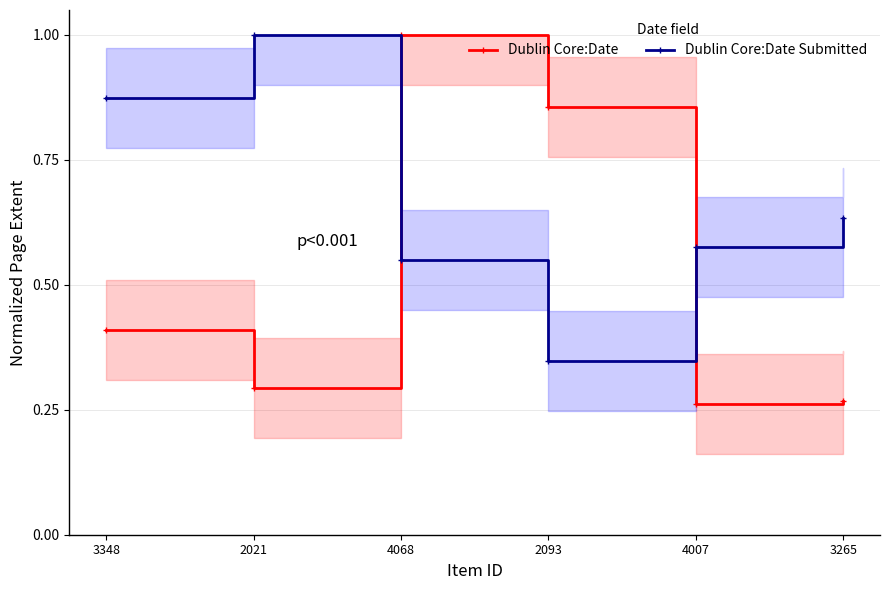

What is the total value across all series at 3348?

1.3